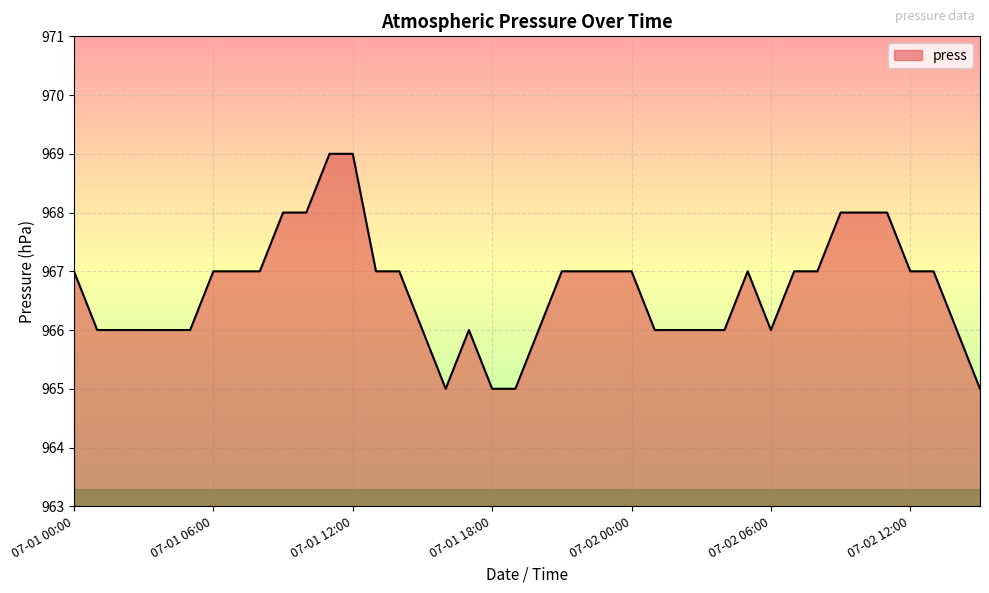

True or false: the data has more than 1 interior local peaks.

True